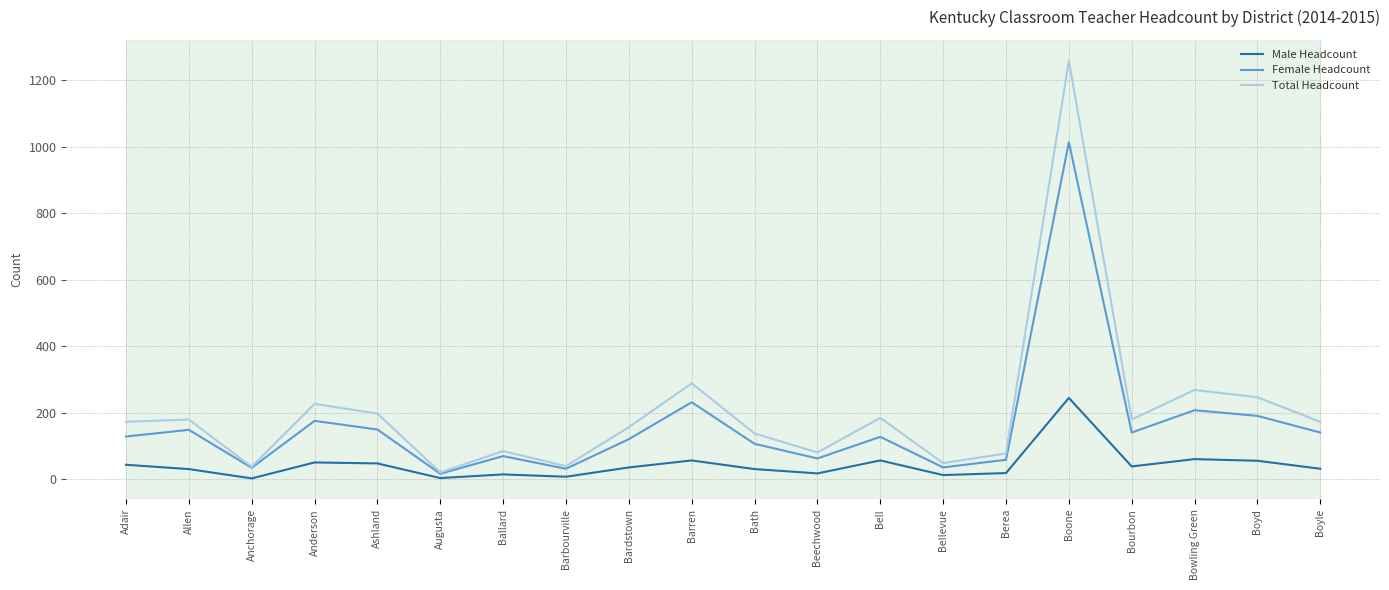

Which series changed the most between Anchorage and Beechwood?

Total Headcount